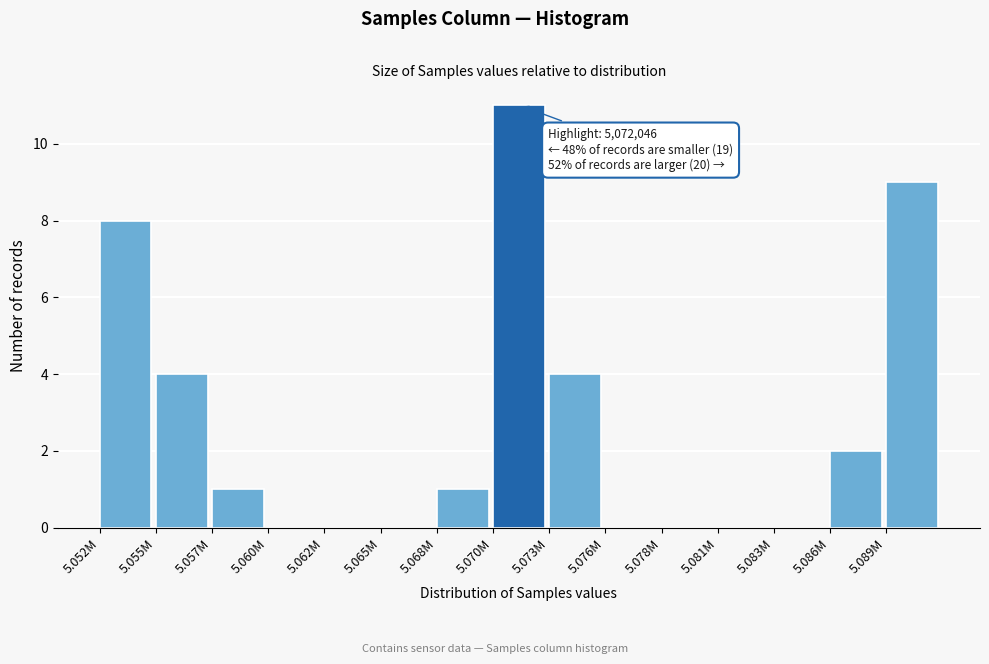

Reading left to right, list all the values displayed in this chart.

5.052M=8	5.055M=4	5.057M=1	5.060M=0	5.062M=0	5.065M=0	5.068M=1	5.070M=11	5.073M=4	5.076M=0	5.078M=0	5.081M=0	5.083M=0	5.086M=2	5.089M=9